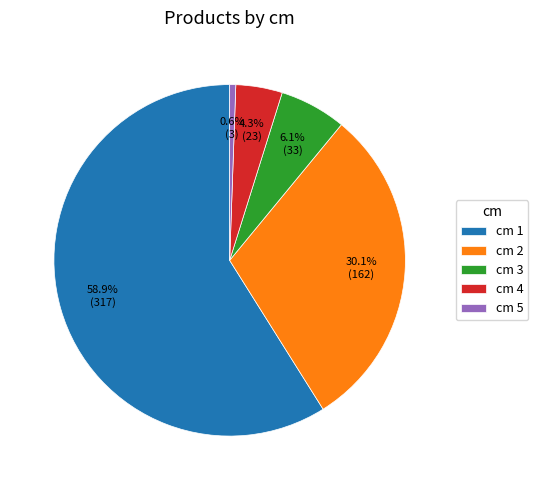

How much of the chart is everything except cm 2?

69.9%